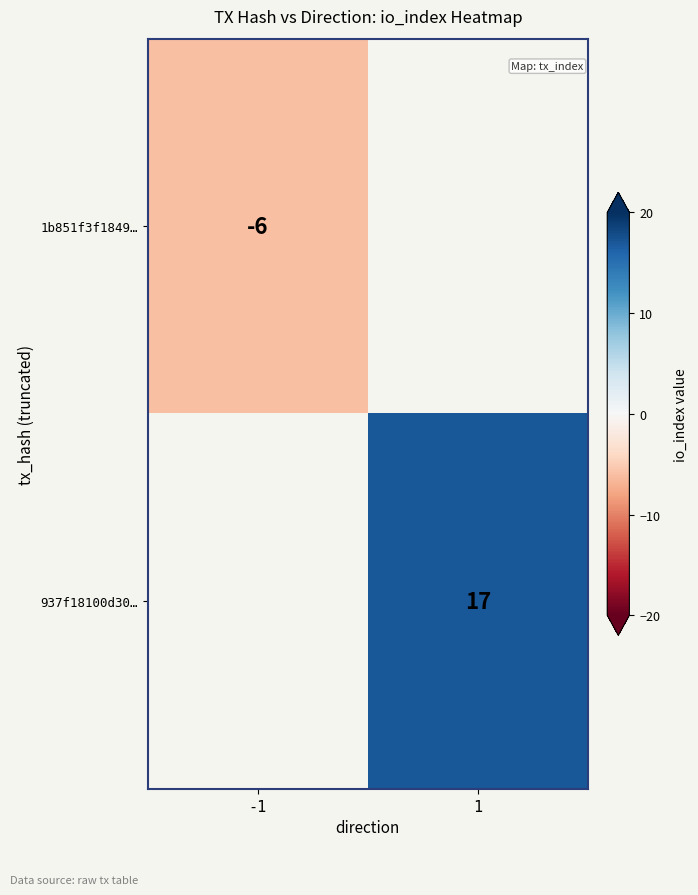

Which has a higher value, -1 or 1?

1